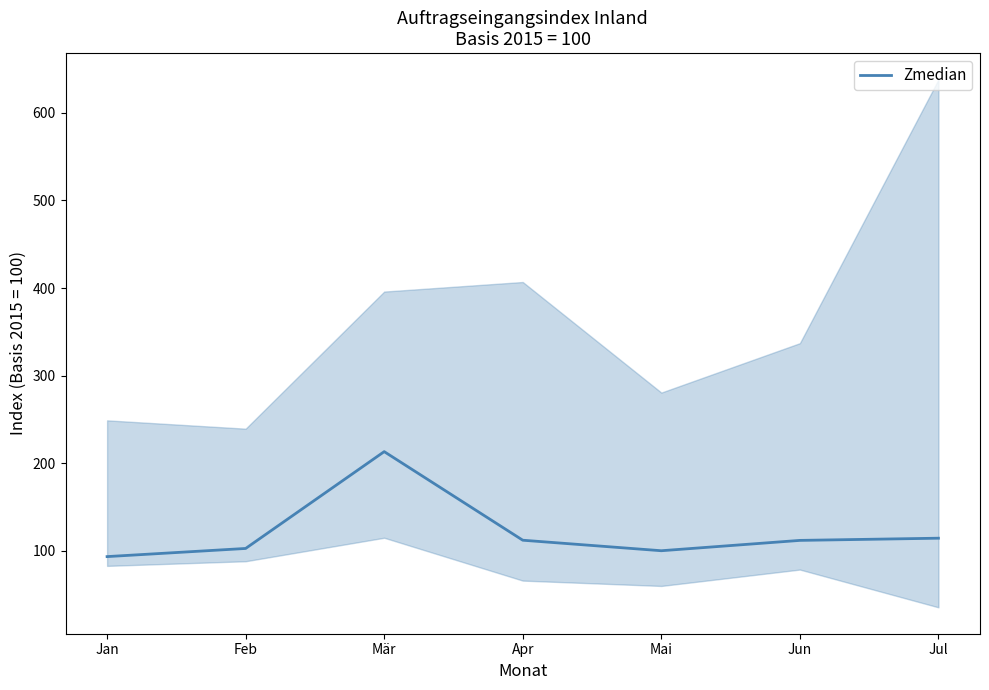

Which category has the highest value across all series?

Mär